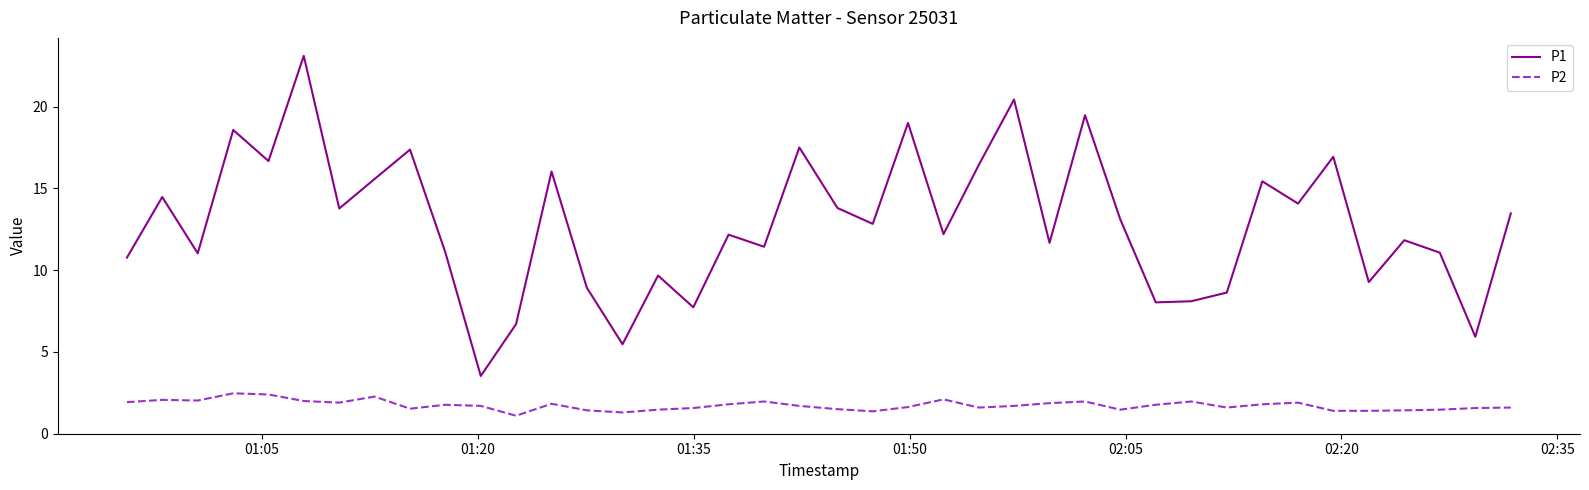

Which series has the largest total across all categories?

P1